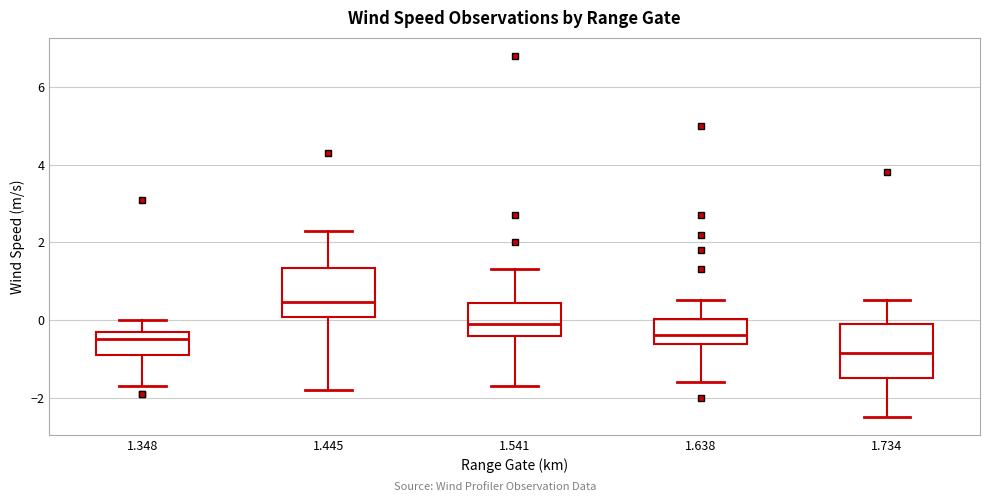

Which box's median line is the lowest?

1.734